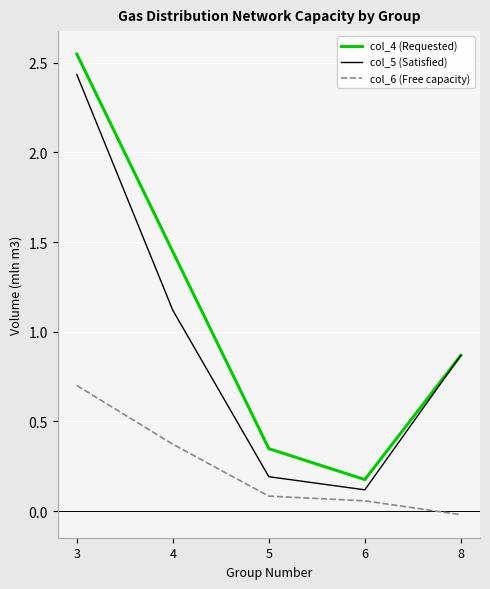

Which series has the largest total across all categories?

col_4 (Requested)